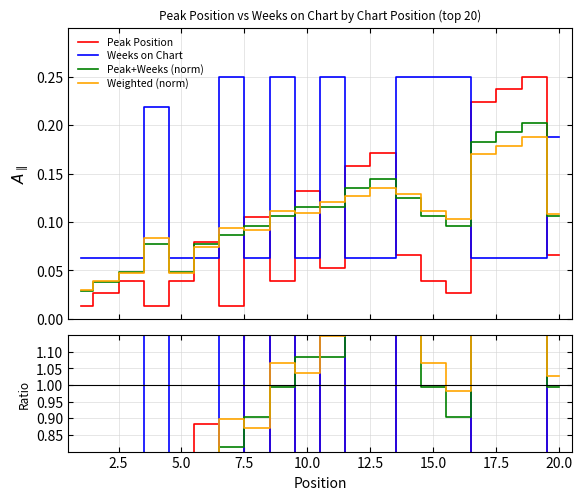

How many interior local valleys does the Peak Position series have?

5